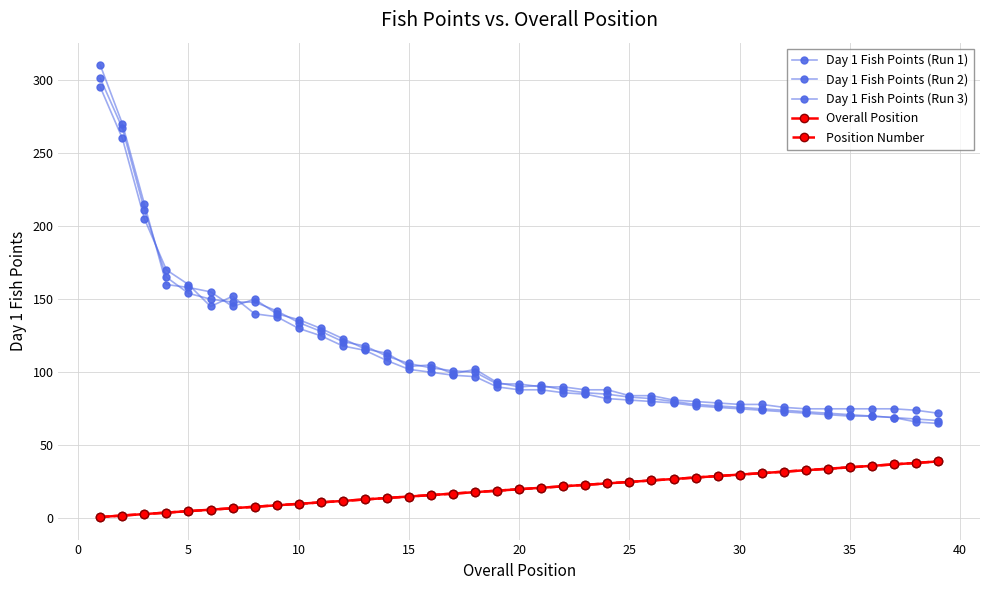

True or false: Day 1 Fish Points (Run 1) and Overall Position intersect in this chart.

False